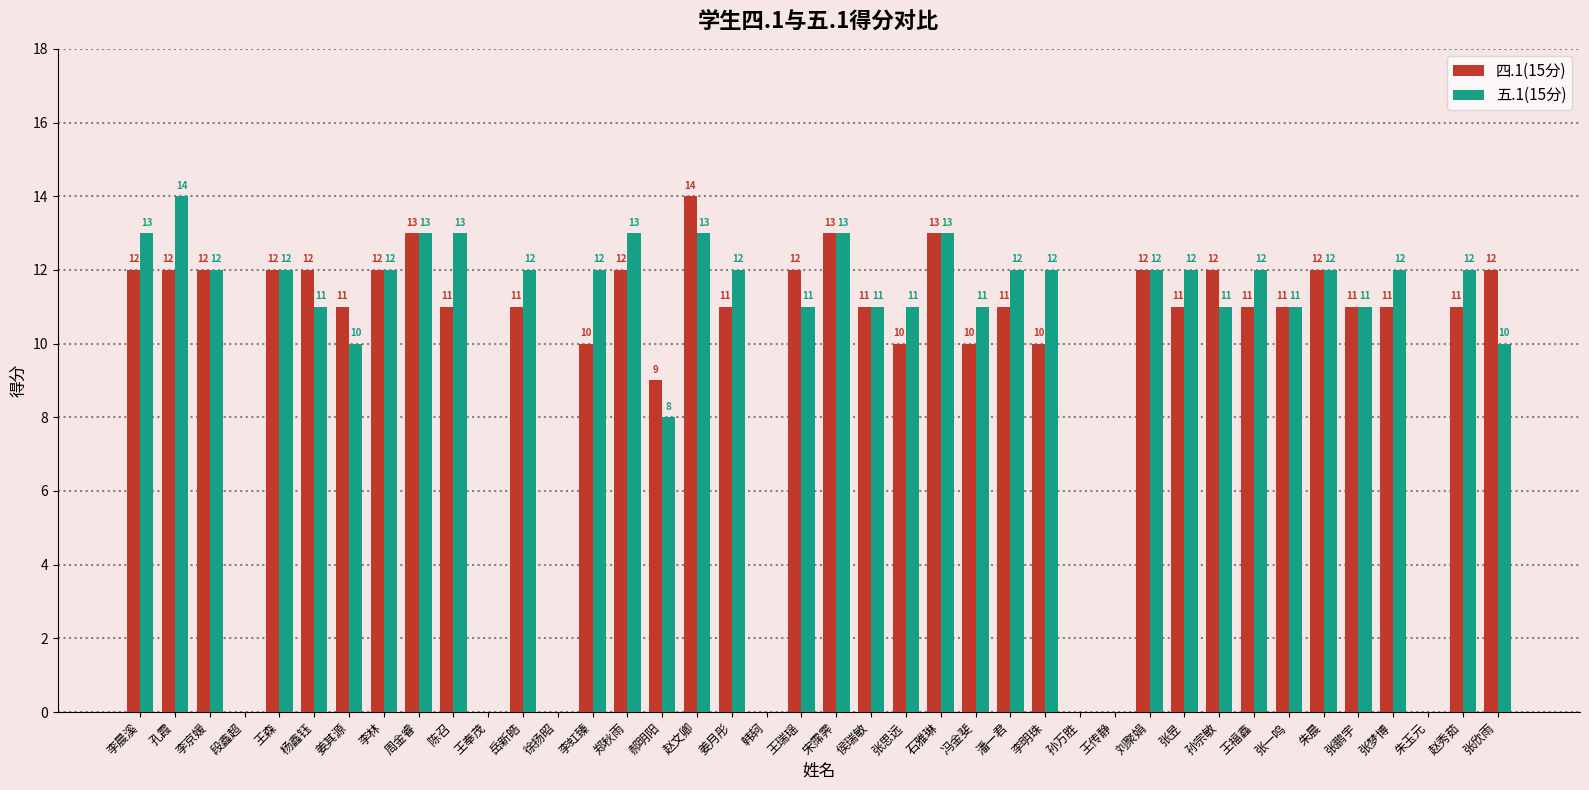

Reading left to right, list all the values displayed in this chart.

四.1(15分): 12	12	12	0	12	12	11	12	13	11	0	11	0	10	12	9	14	11	0	12	13	11	10	13	10	11	10	0	0	12	11	12	11	11	12	11	11	0	11	12
五.1(15分): 13	14	12	0	12	11	10	12	13	13	0	12	0	12	13	8	13	12	0	11	13	11	11	13	11	12	12	0	0	12	12	11	12	11	12	11	12	0	12	10